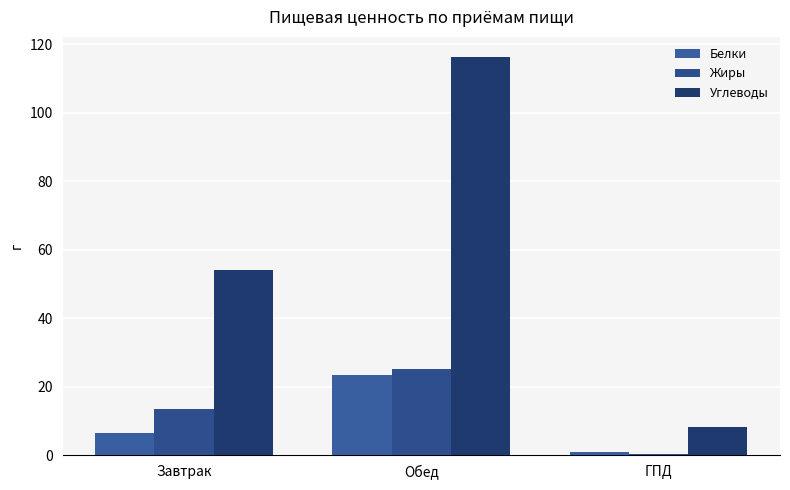

What is the difference between the highest and lowest values at Завтрак?

47.4